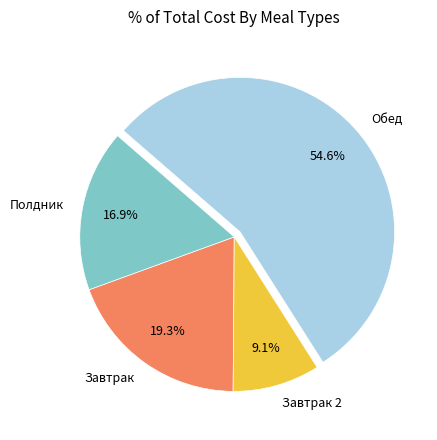

Does Завтрак represent more than half of the total?

No